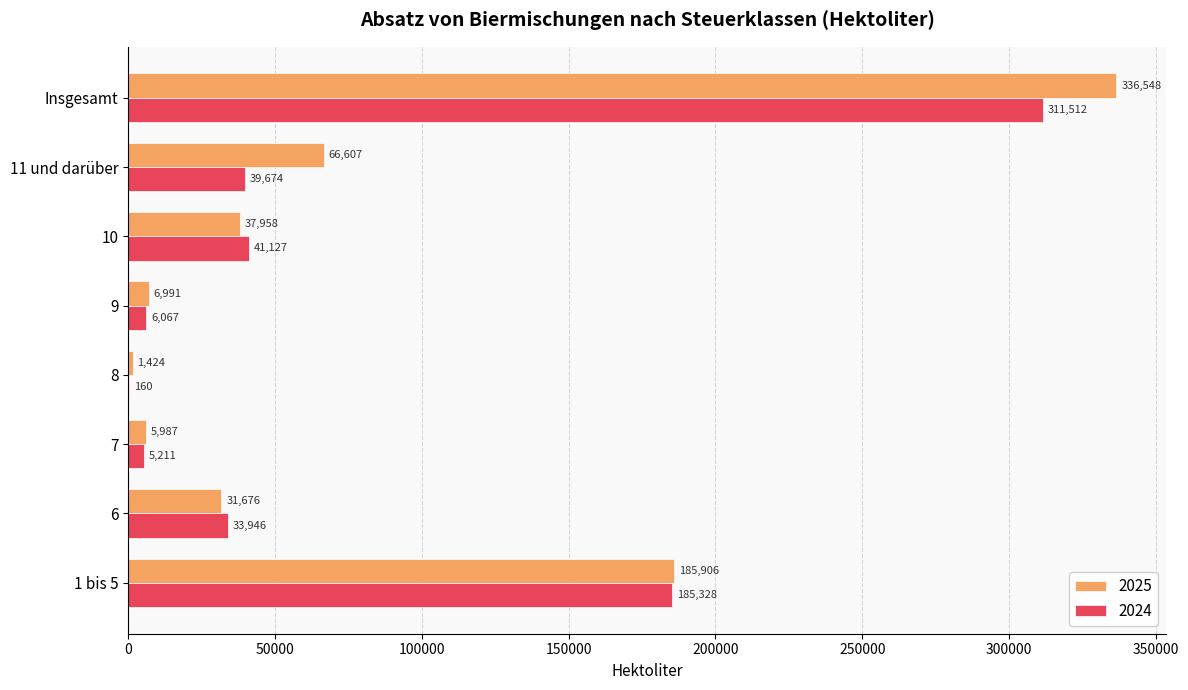

What are all the series names shown in the legend?

2025, 2024